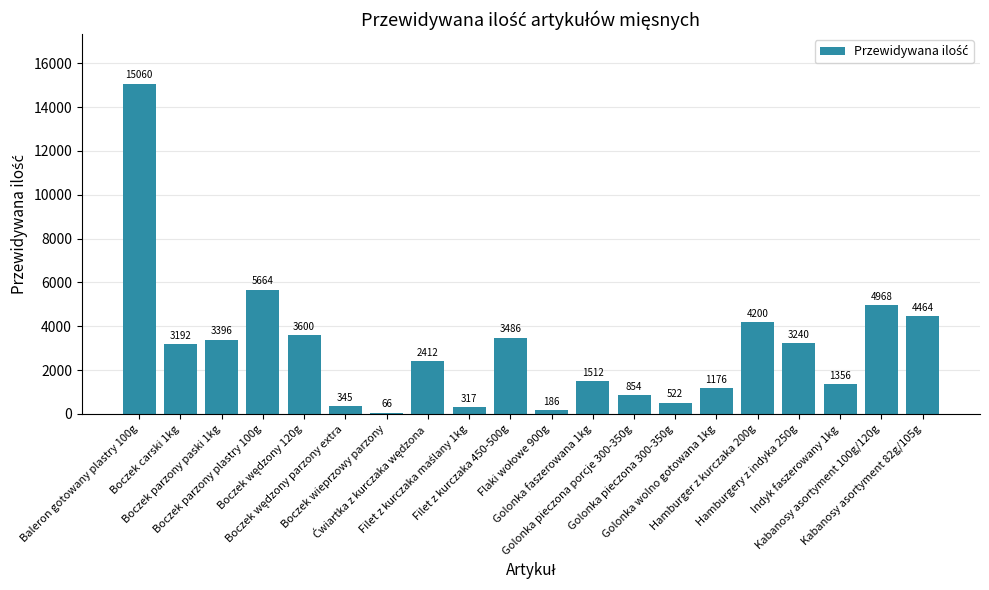

What is the difference between the maximum and second lowest values?

14874